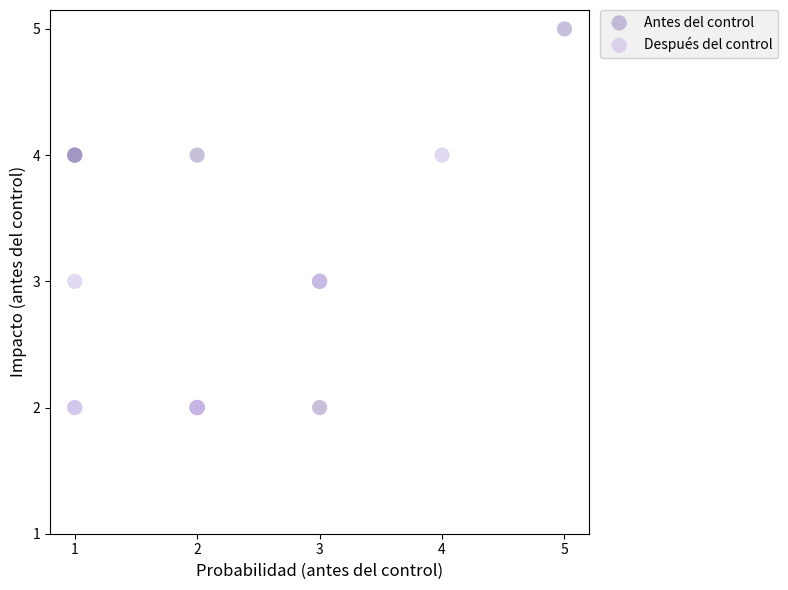

Which series reaches the maximum Y coordinate?

Antes del control